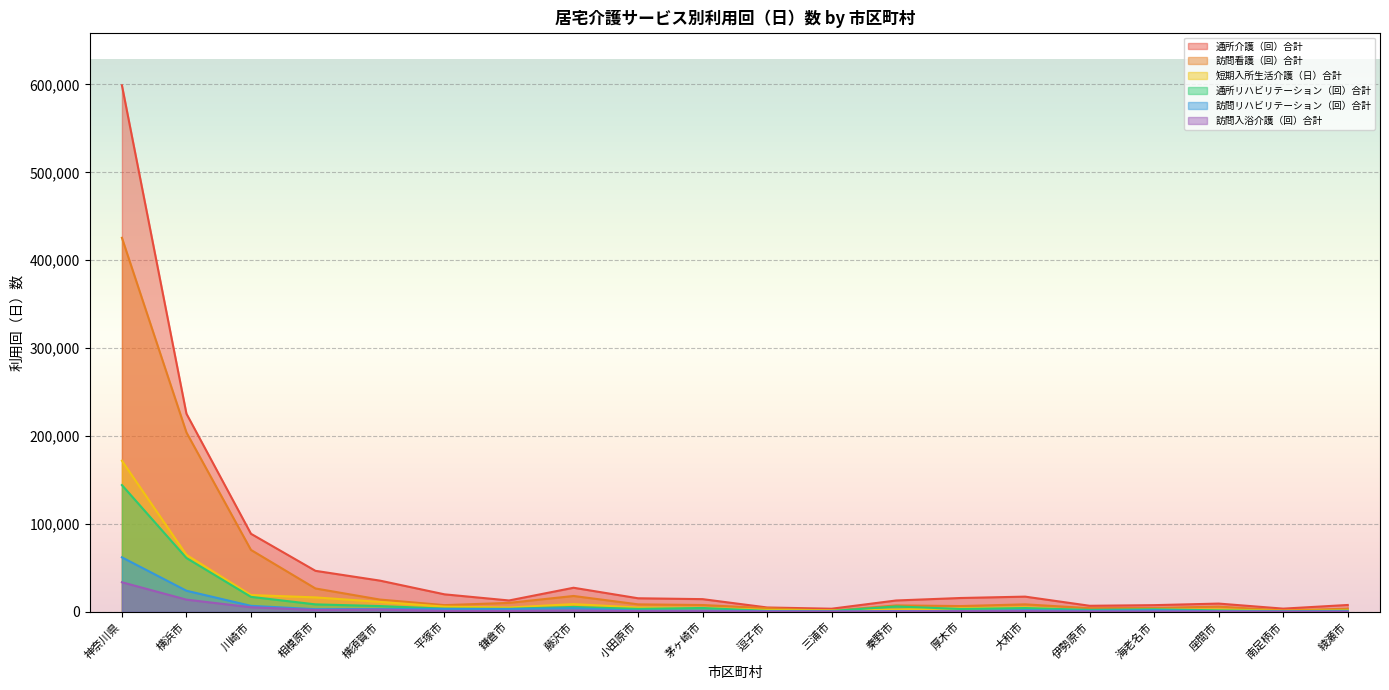

At which label does 通所介護（回）合計 reach its peak?

神奈川県